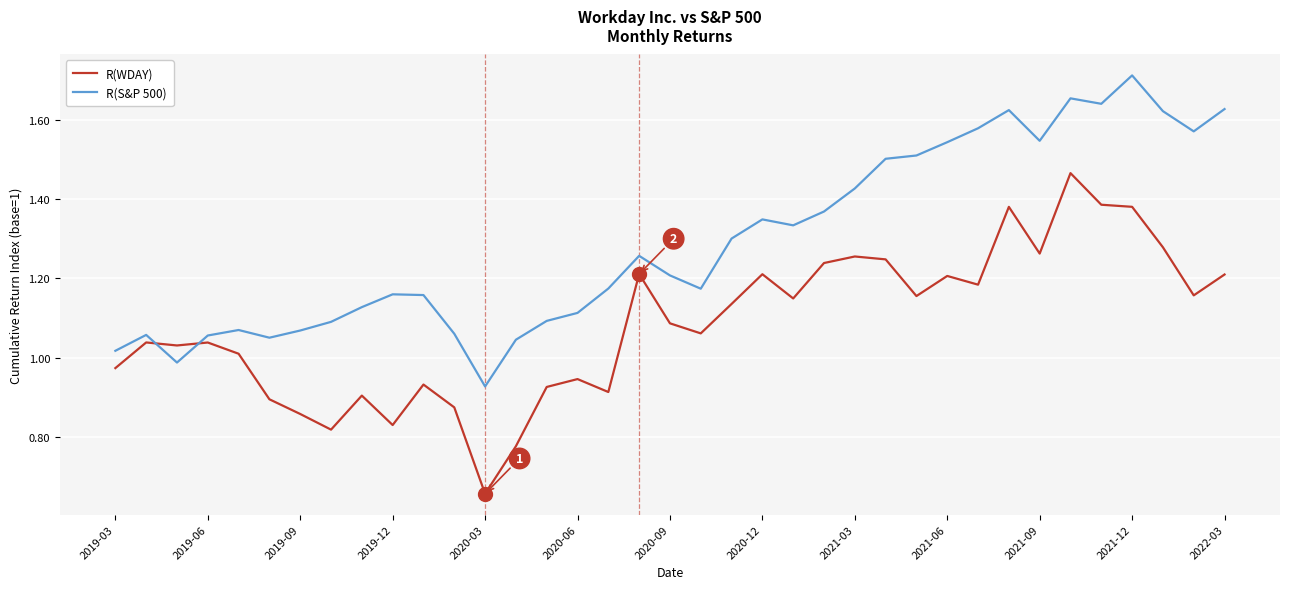

True or false: R(S&P 500) and R(WDAY) cross at least once.

True